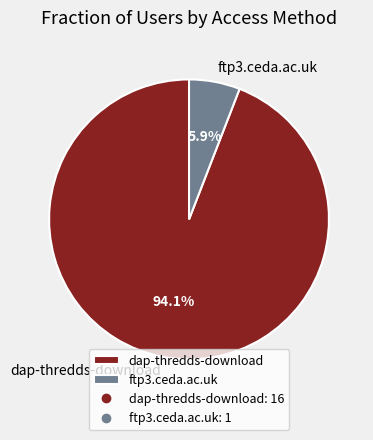

Approximately how many times larger is the value at ftp3.ceda.ac.uk compared to dap-thredds-download?

0.1